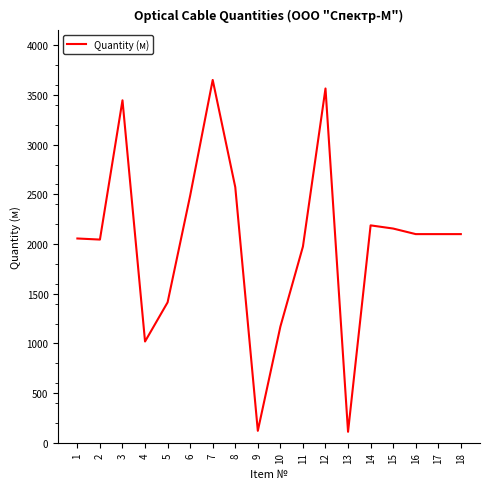

Is it true that the value at 18 is 2100?

True